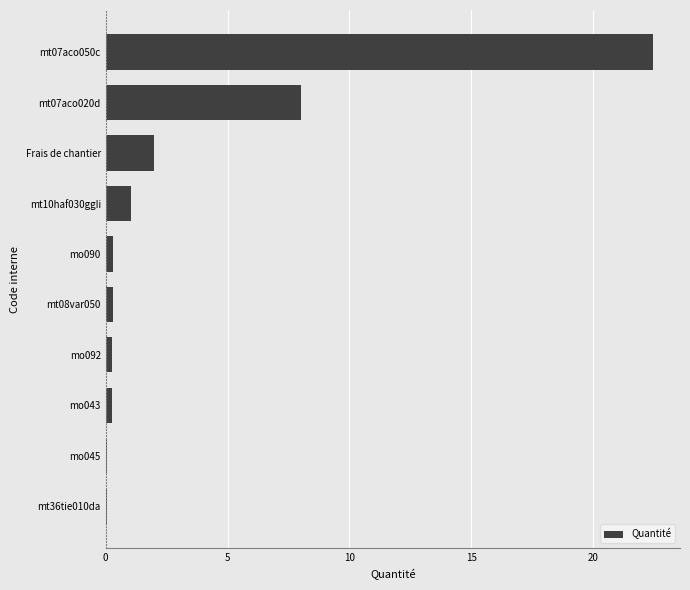

What is the sum of all values?

34.7